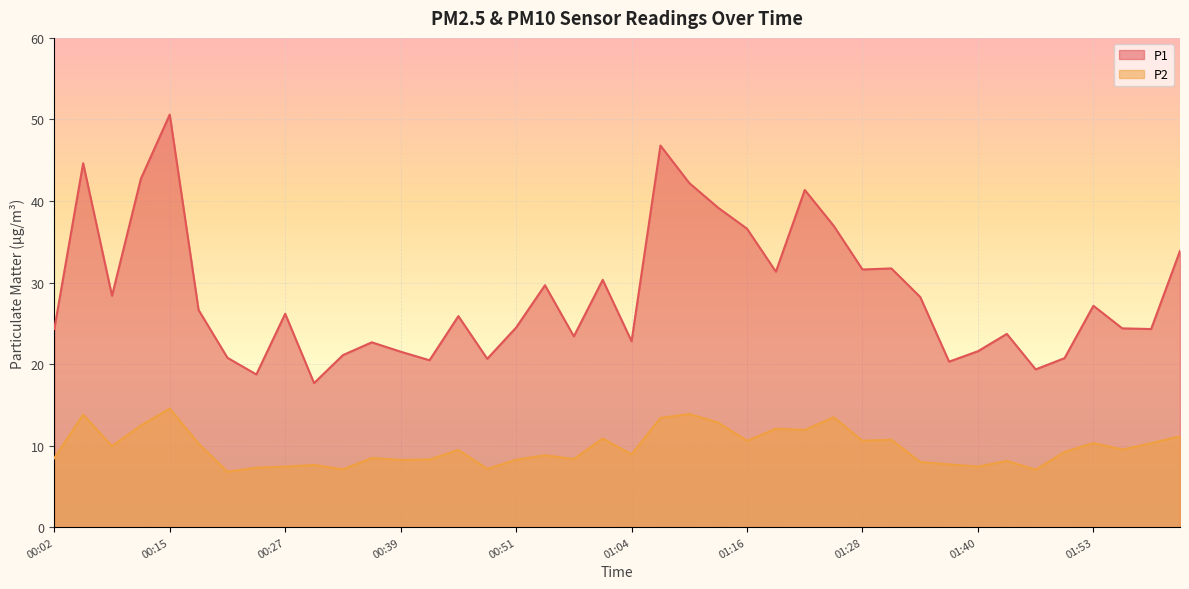

True or false: P2 has more than 2 interior local peaks.

True